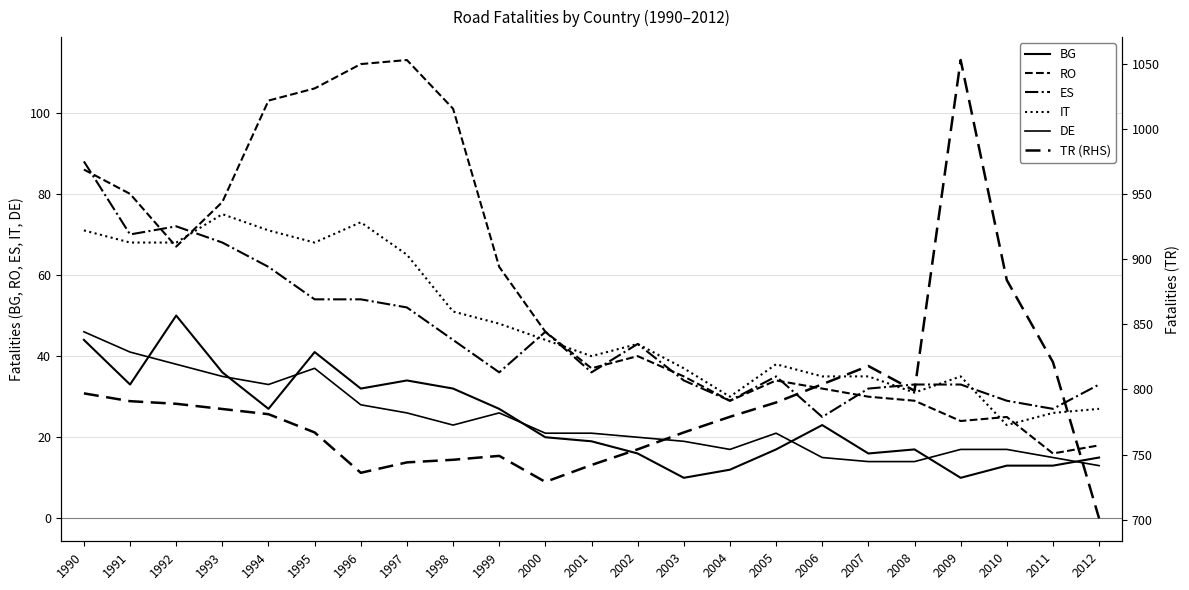

True or false: BG has a value of 33 at 1991.

True